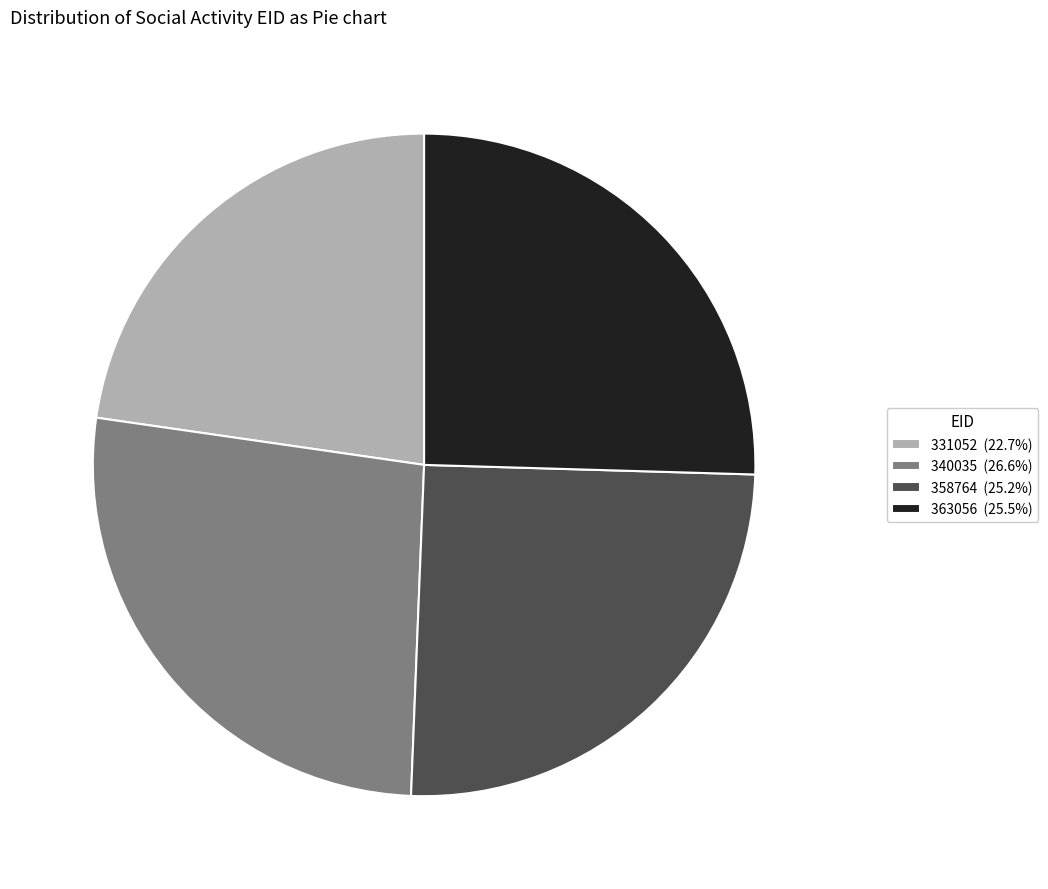

True or false: 340035 accounts for 32% of the total.

False